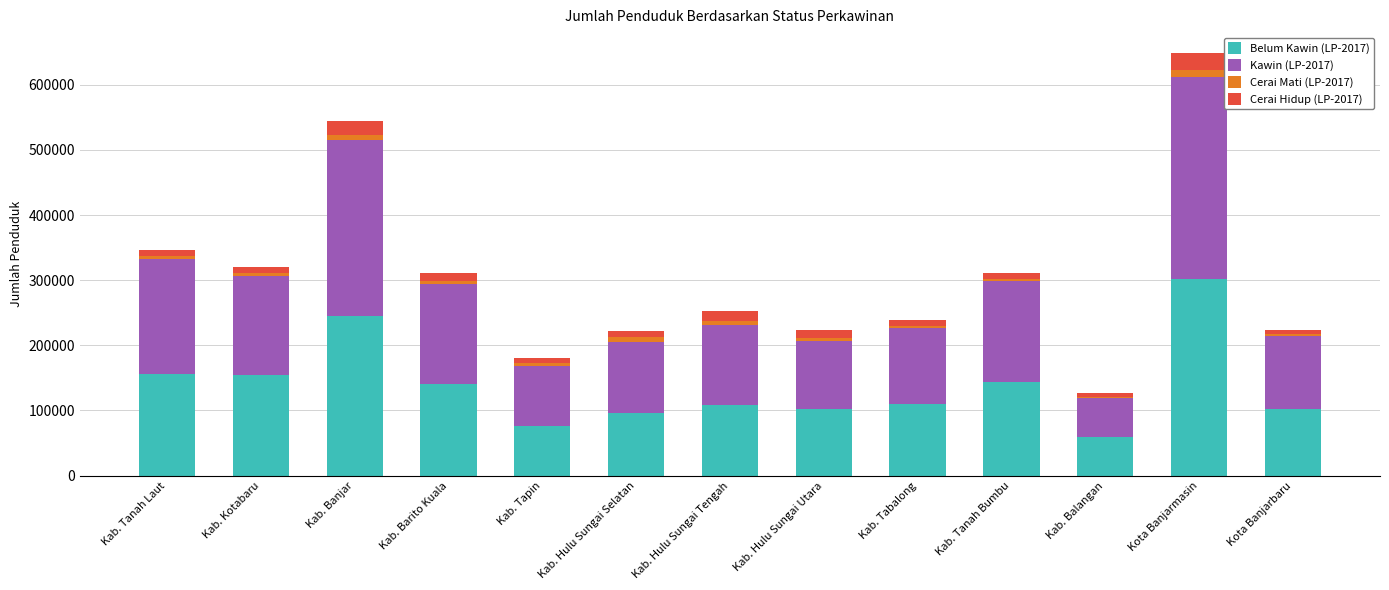

At which category is the sum across all series the highest?

Kota Banjarmasin